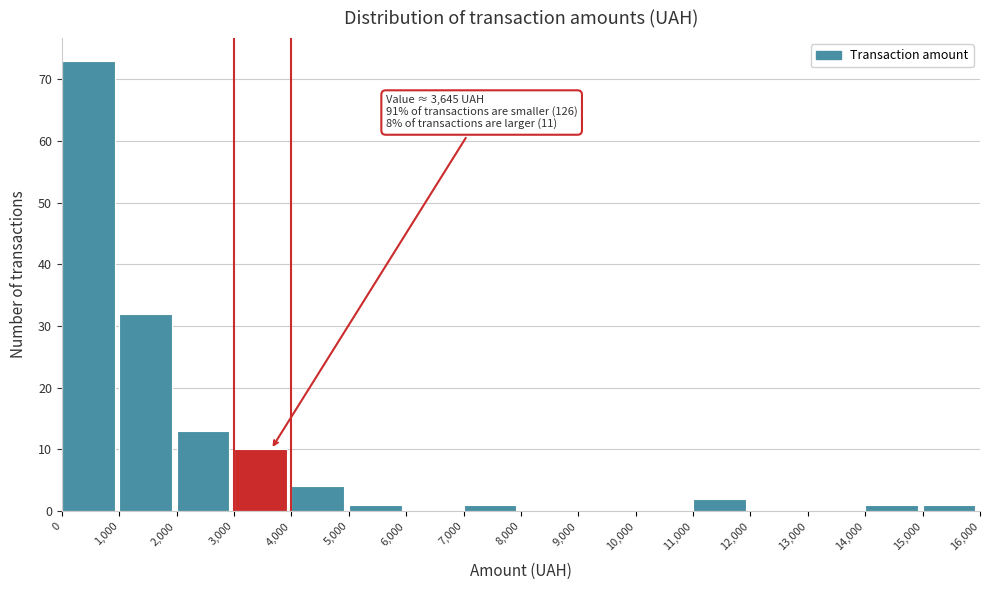

Which range on the x-axis has the tallest bar?

0 to 1,000